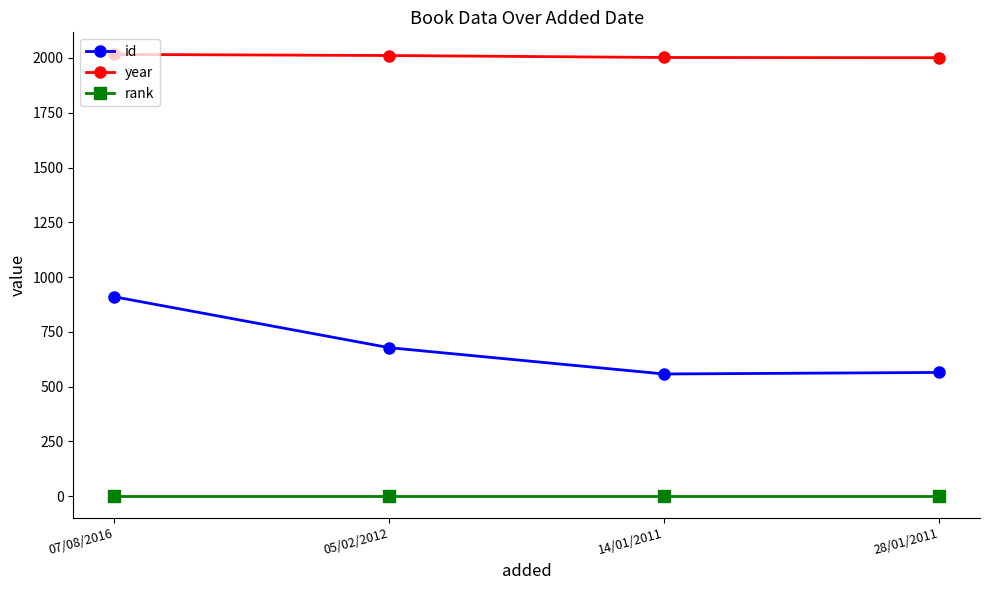

At how many categories does at least one series exceed 1581?

4